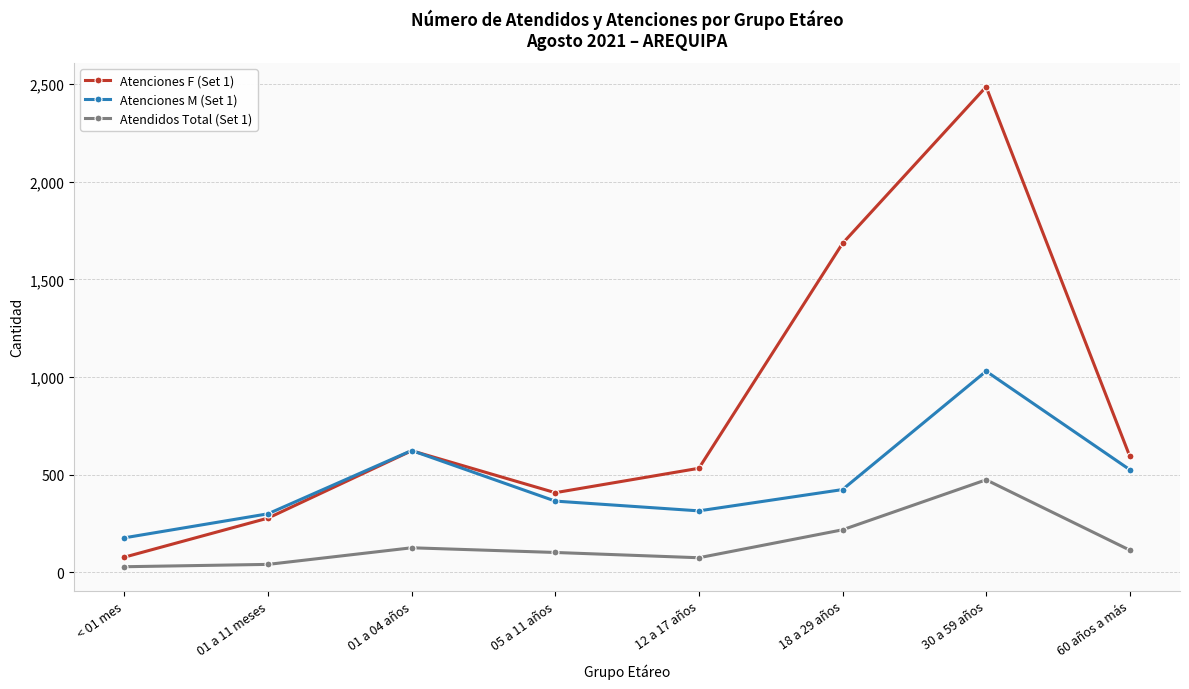

Reading left to right, what are all the values shown in this chart?

Atenciones F (Set 1): < 01 mes=78	01 a 11 meses=278	01 a 04 años=623	05 a 11 años=408	12 a 17 años=533	18 a 29 años=1684	30 a 59 años=2486	60 años a más=595
Atenciones M (Set 1): < 01 mes=177	01 a 11 meses=300	01 a 04 años=624	05 a 11 años=365	12 a 17 años=315	18 a 29 años=424	30 a 59 años=1030	60 años a más=526
Atendidos Total (Set 1): < 01 mes=29	01 a 11 meses=41	01 a 04 años=126	05 a 11 años=102	12 a 17 años=75	18 a 29 años=218	30 a 59 años=474	60 años a más=114